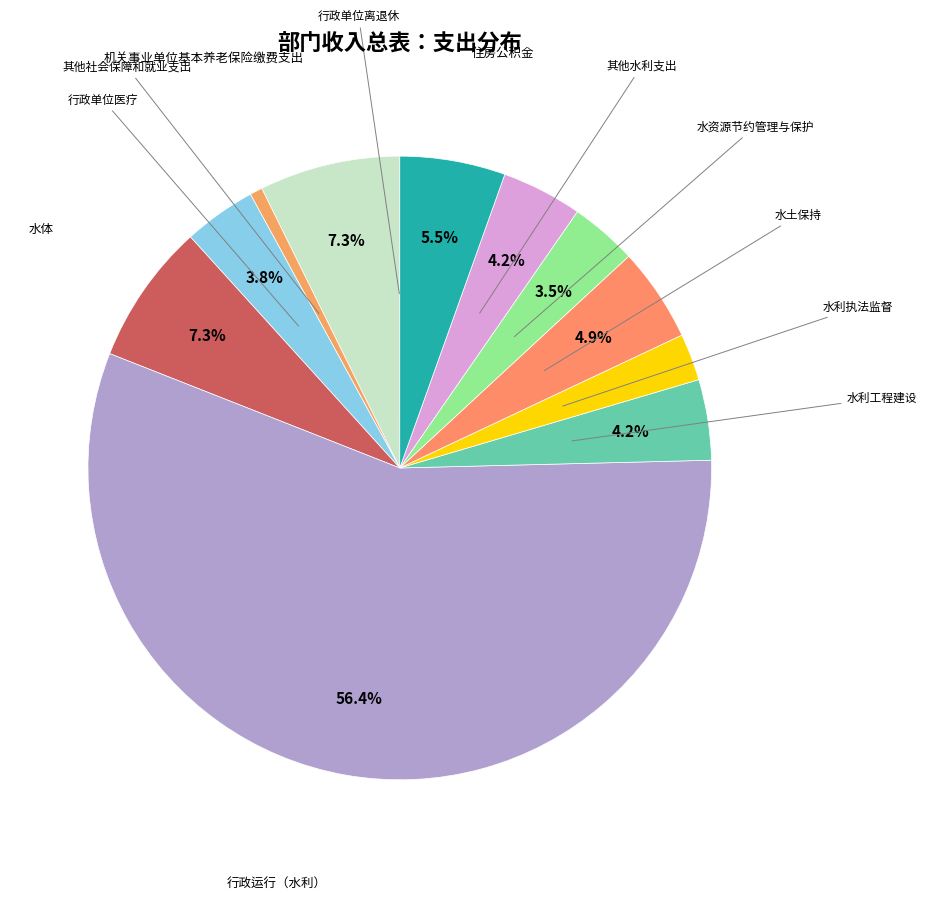

What is the largest slice in the pie chart?

行政运行（水利）